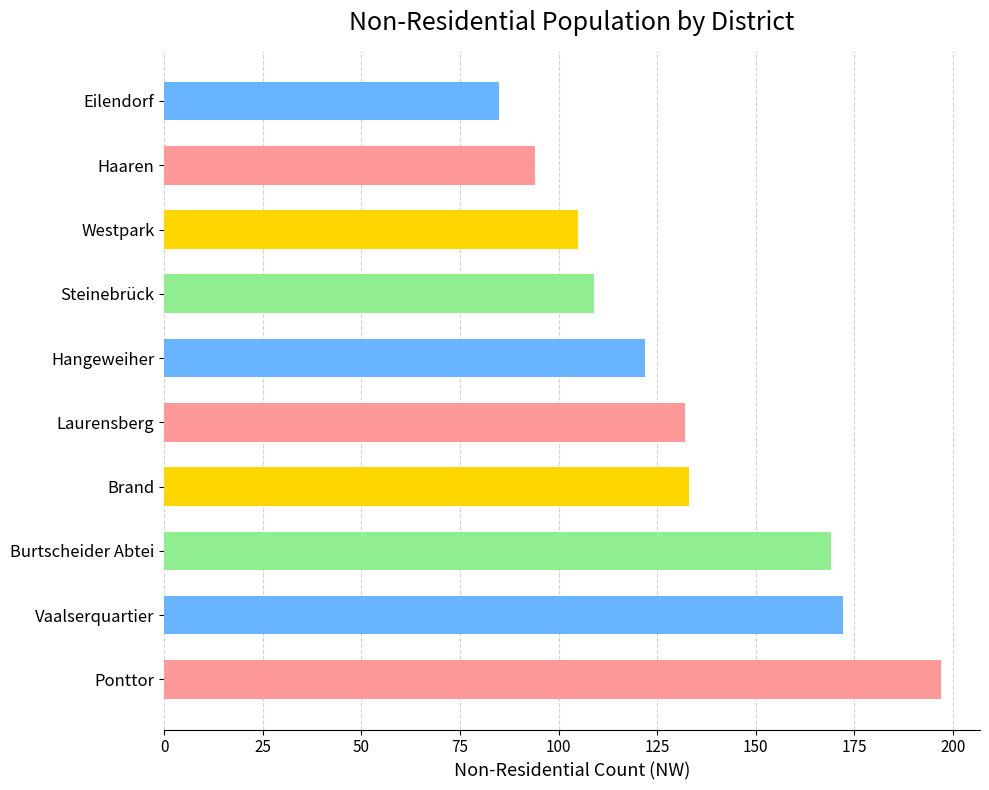

What is the difference between the maximum and second lowest values?

103